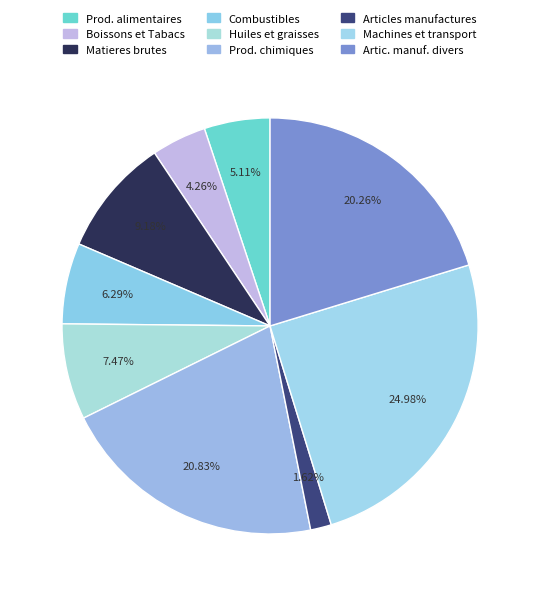

How many segments does this pie chart have?

9